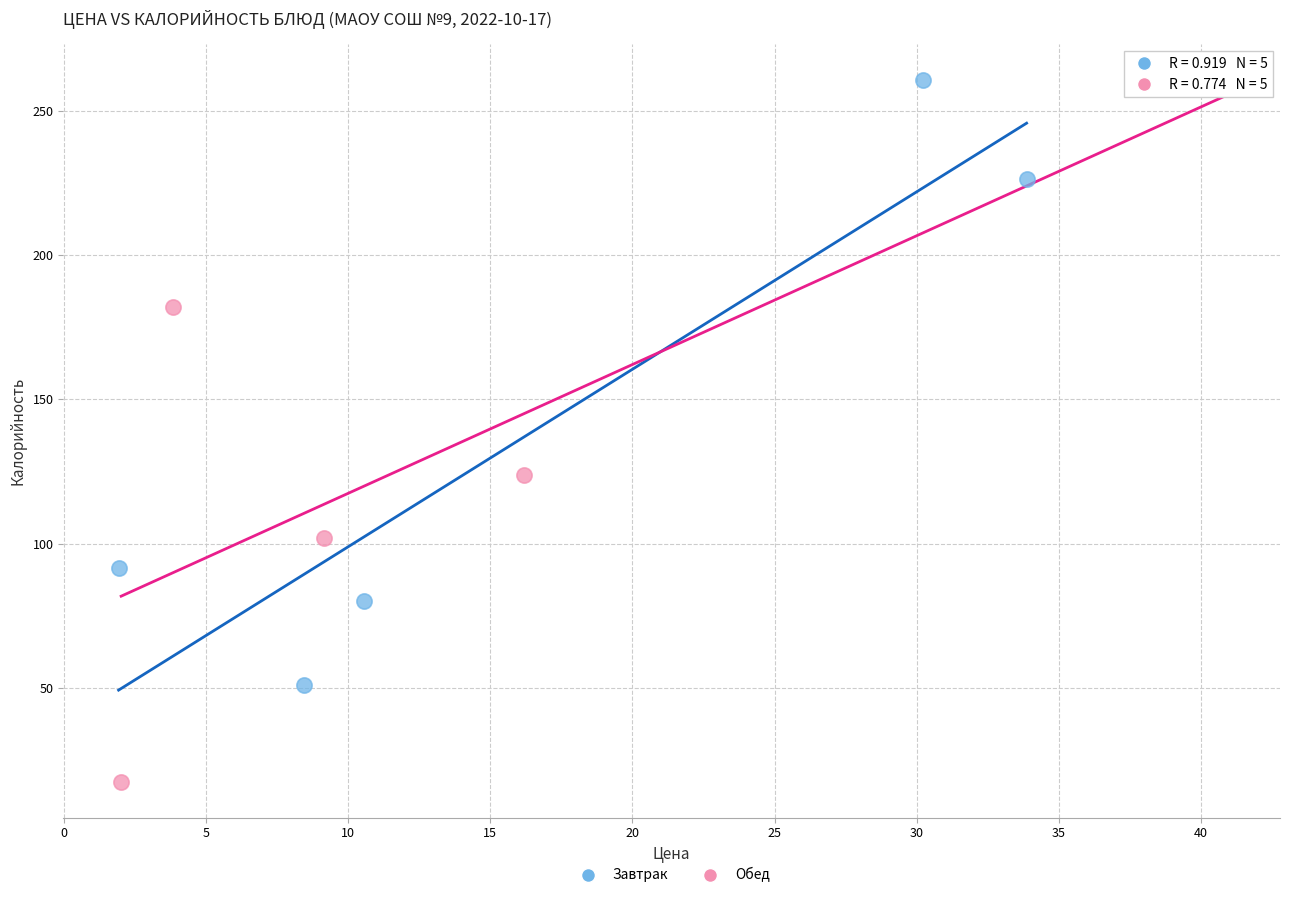

Which series reaches the minimum Y coordinate?

Обед